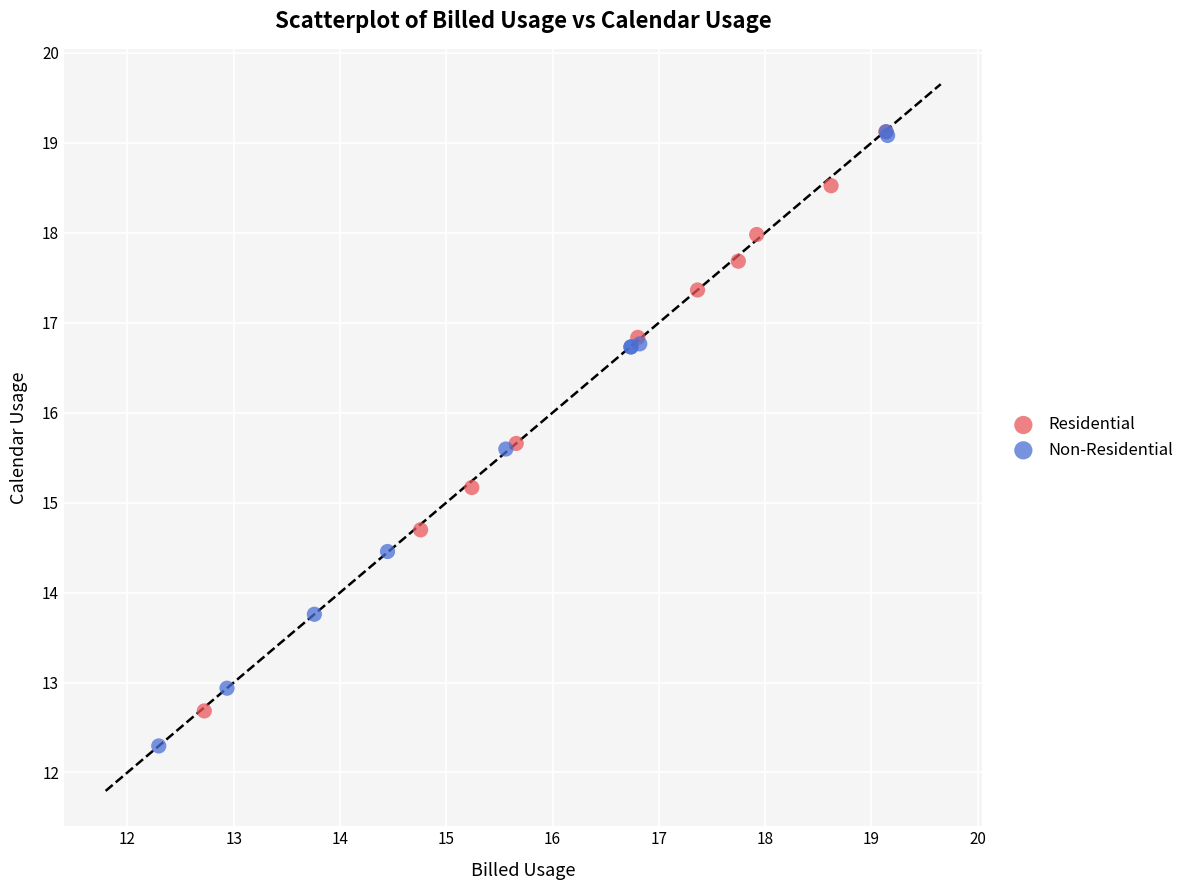

Which series contains the lowest Y value?

Non-Residential